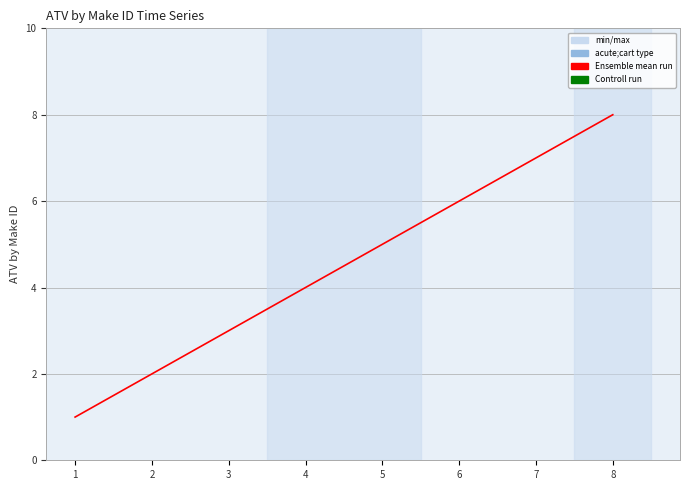

Rank the categories by value from lowest to highest.

1, 2, 3, 4, 5, 6, 7, 8